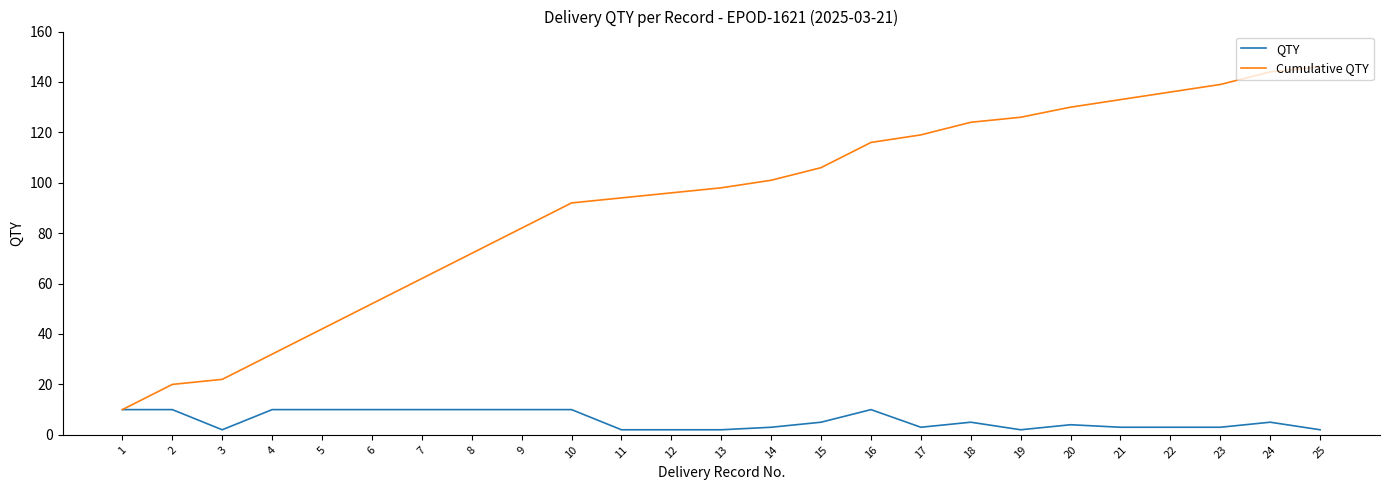

Reading right to left, list all the values displayed in this chart.

QTY: 25=2	24=5	23=3	22=3	21=3	20=4	19=2	18=5	17=3	16=10	15=5	14=3	13=2	12=2	11=2	10=10	9=10	8=10	7=10	6=10	5=10	4=10	3=2	2=10	1=10
Cumulative QTY: 25=146	24=144	23=139	22=136	21=133	20=130	19=126	18=124	17=119	16=116	15=106	14=101	13=98	12=96	11=94	10=92	9=82	8=72	7=62	6=52	5=42	4=32	3=22	2=20	1=10